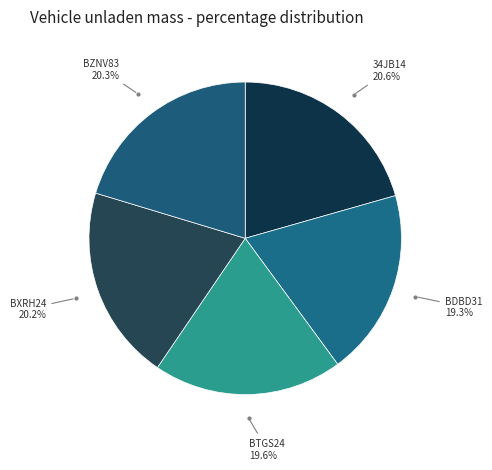

Count the number of slices in the pie.

5